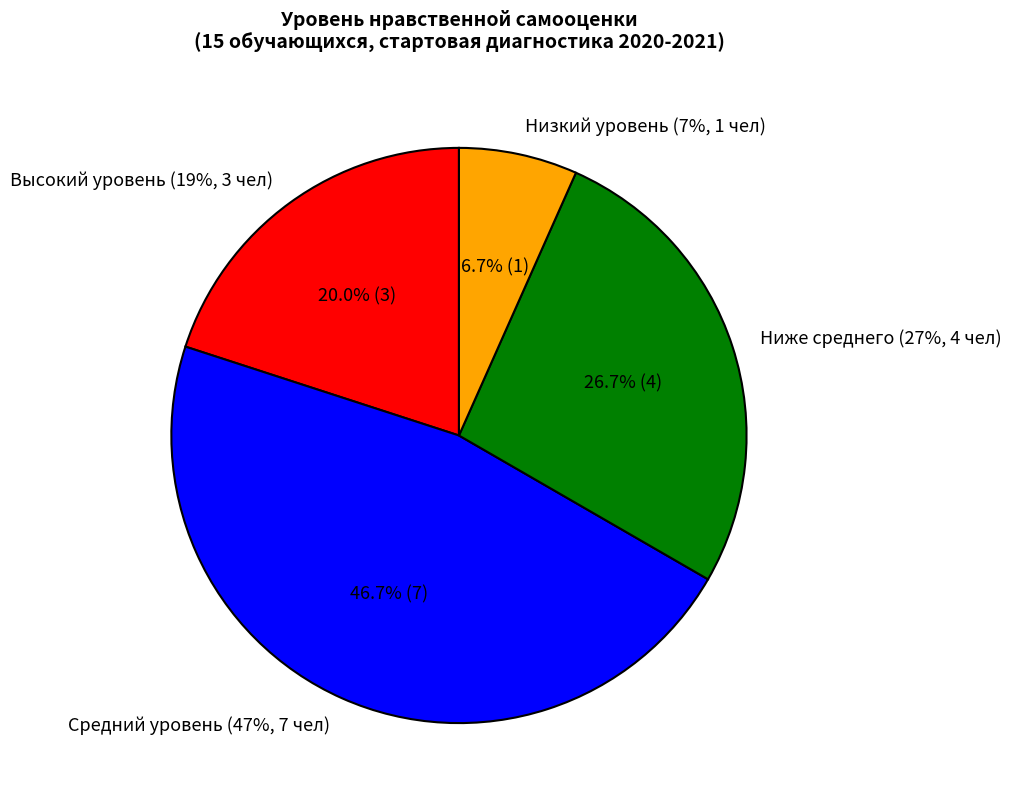

Is Низкий уровень (7%, 1 чел) the majority of the pie?

No